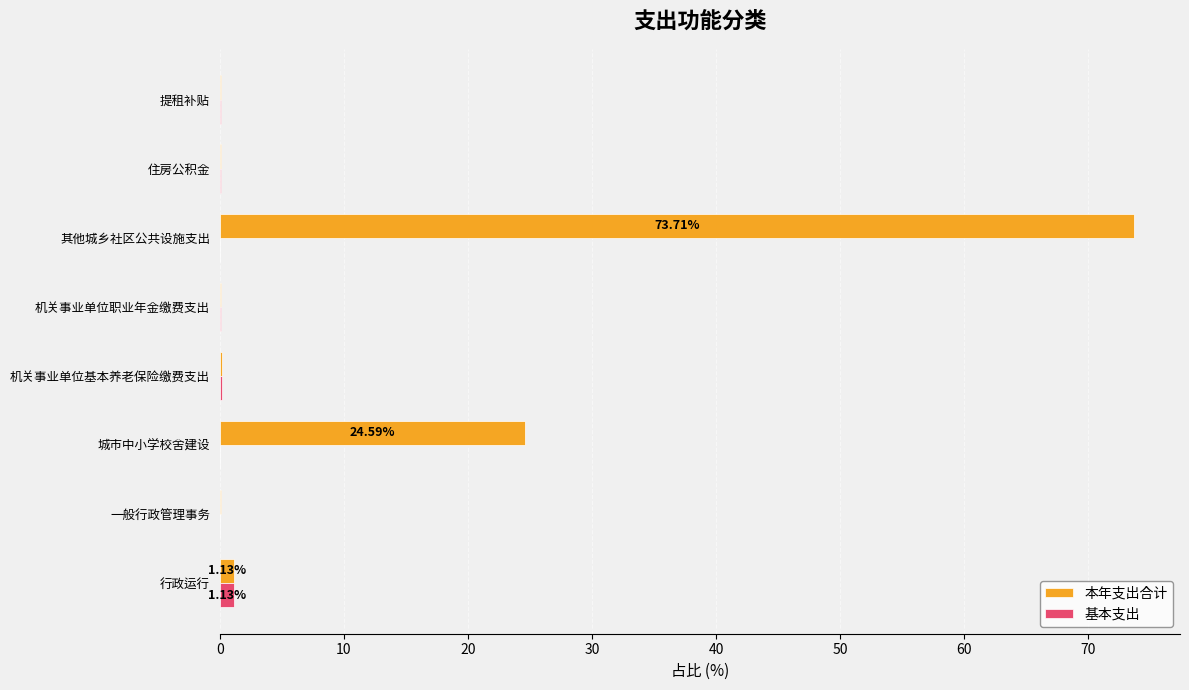

Which series has the largest range (max minus min)?

本年支出合计